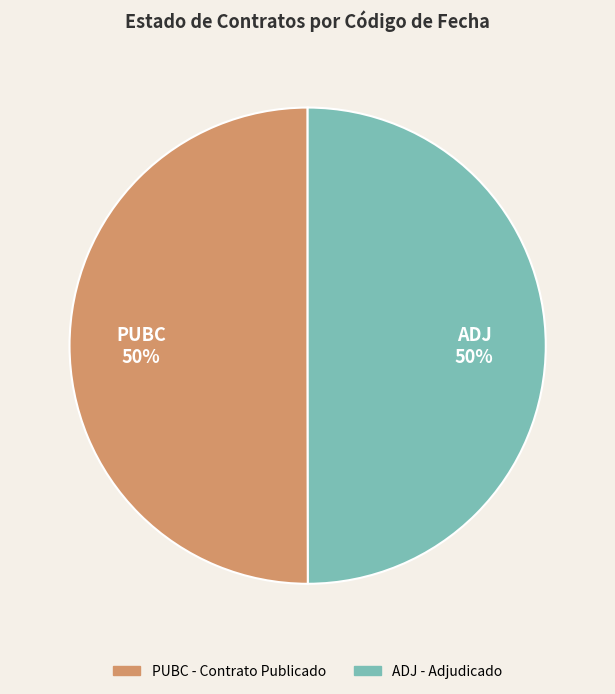

To the nearest percent, what percentage of the pie is ADJ?

50%